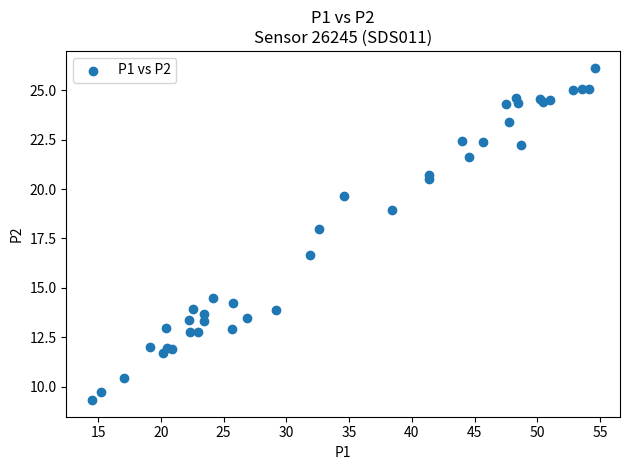

What Y value in the scatter plot is closest to 17?

16.7